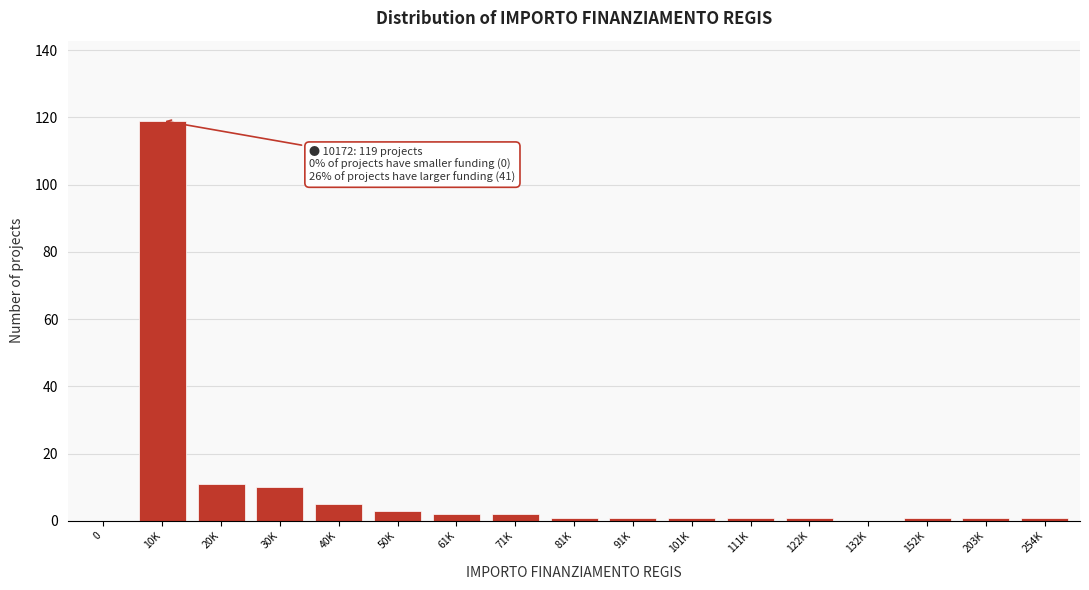

Reading left to right, extract all data points from this chart.

0=0	10K=119	20K=11	30K=10	40K=5	50K=3	61K=2	71K=2	81K=1	91K=1	101K=1	111K=1	122K=1	132K=0	152K=1	203K=1	254K=1